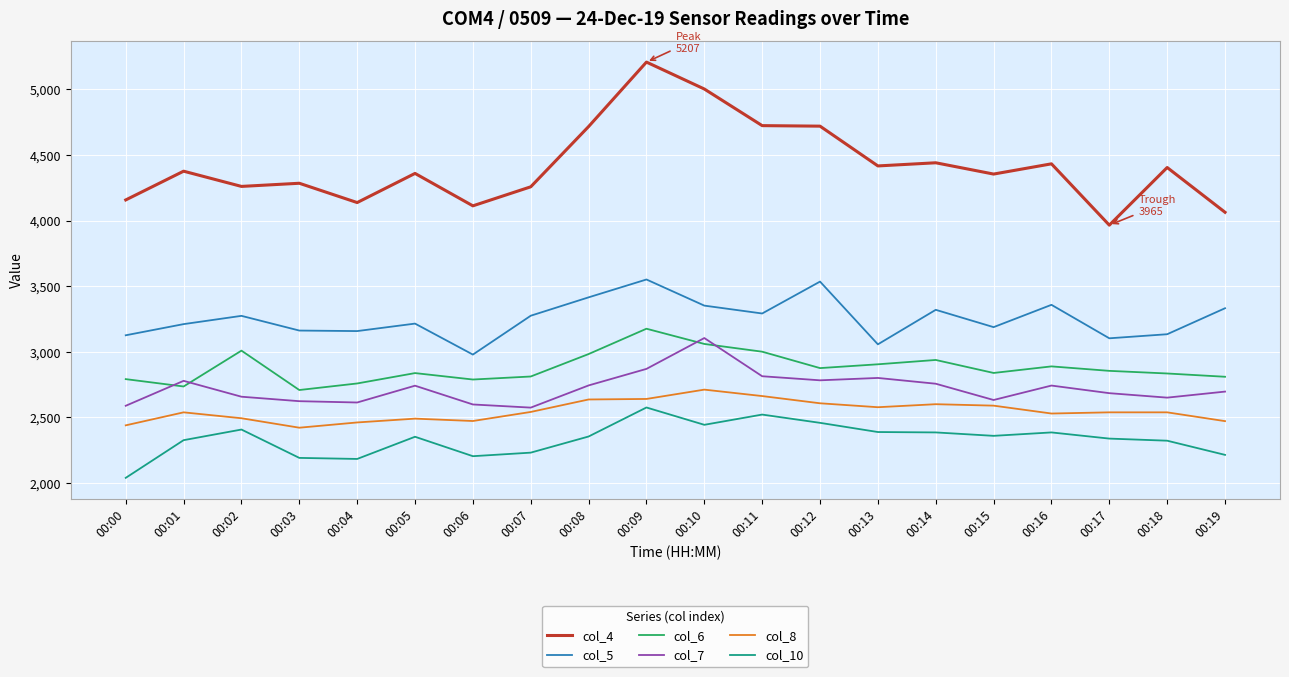

Is the value of col_8 at 00:04 greater than the value of col_5 at 00:02?

No